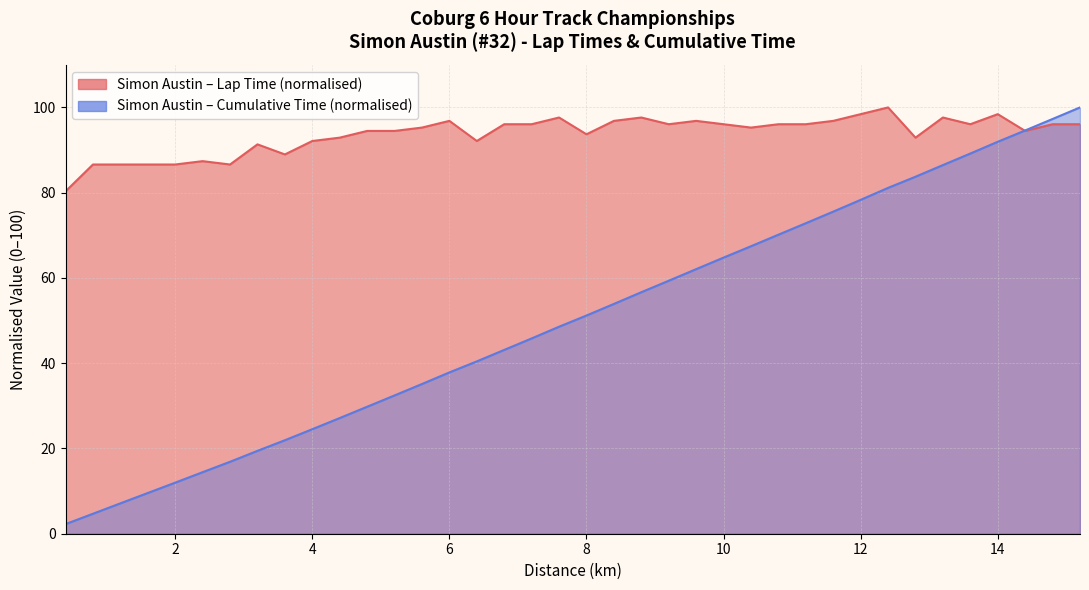

Between 8 and 14, which is larger?

14